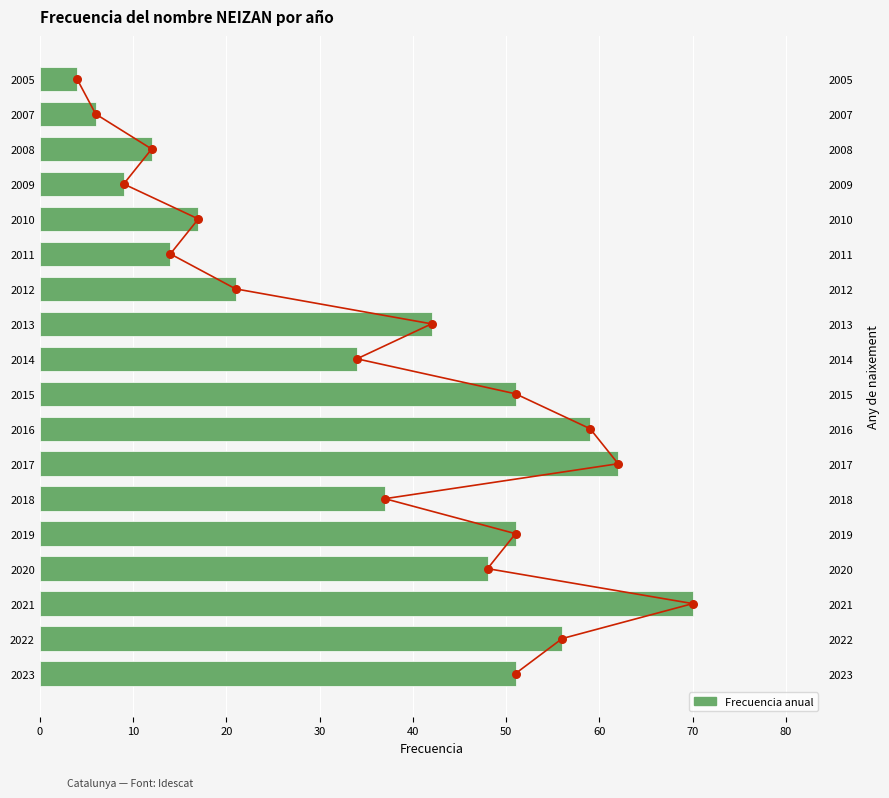

What is the change in value from 2015 to 2013?

-9